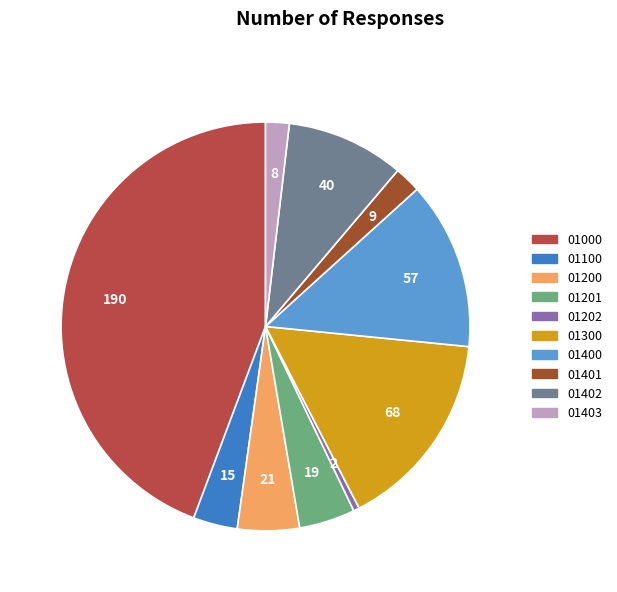

Which slice is the smallest?

01202